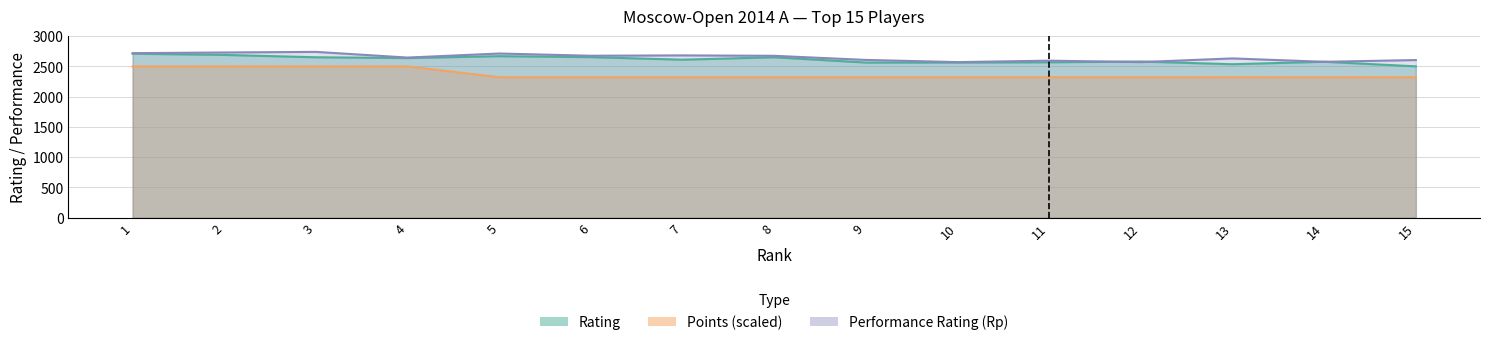

True or false: Rp has more than 1 interior local peaks.

True